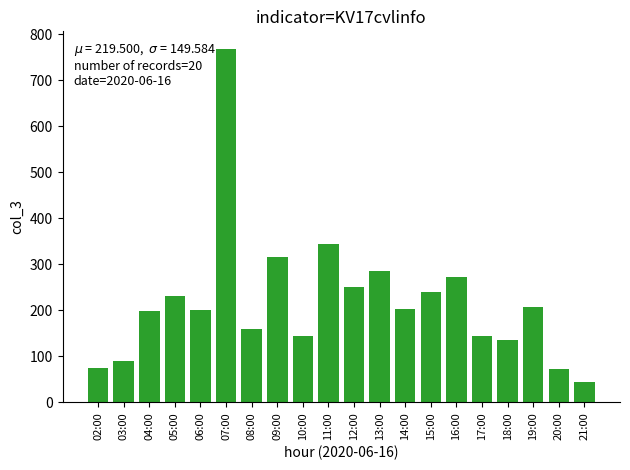

The chart shows a value of 125 at 02:00. True or false?

False